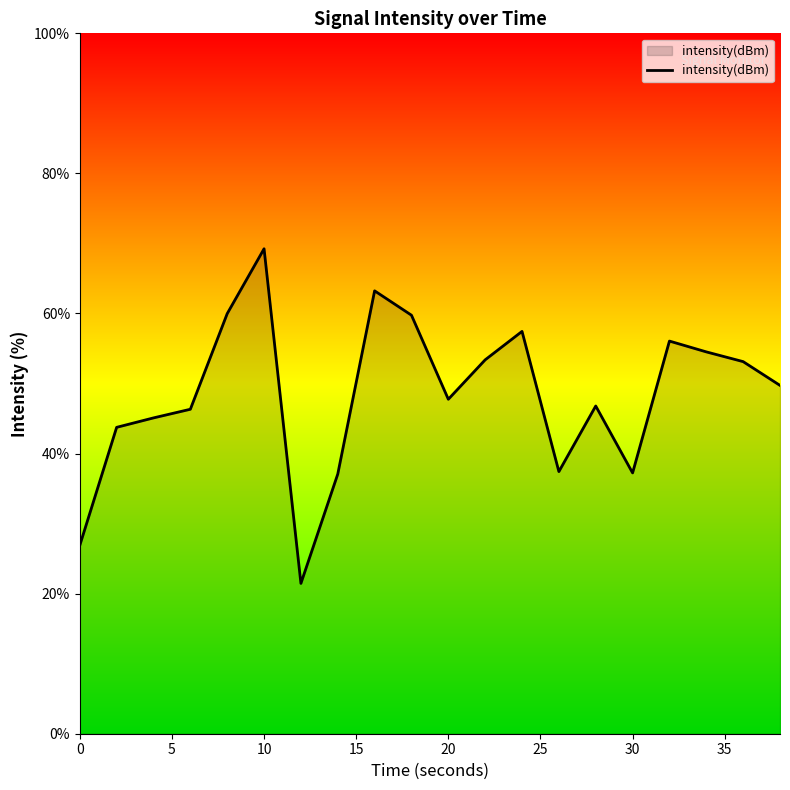

What is the greatest value displayed?

69.2